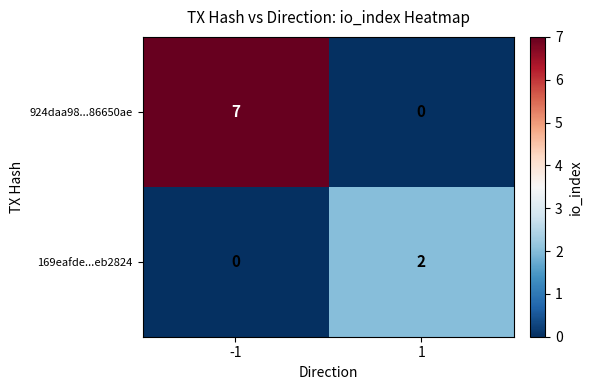

Which series has the largest range (max minus min)?

924daa98...86650ae